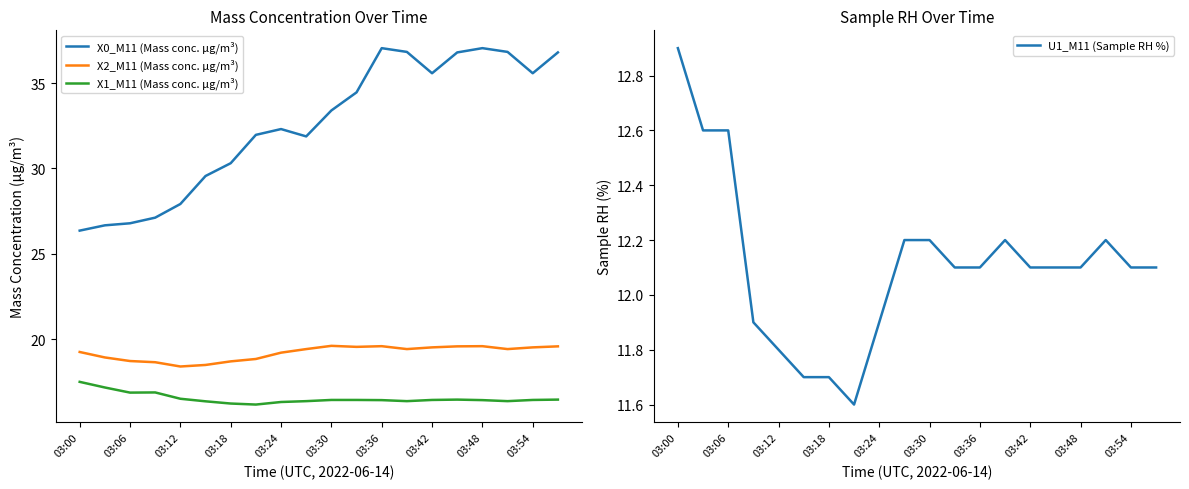

What is the average value of the X0_M11 (Mass conc. μg/m³) series?

32.6